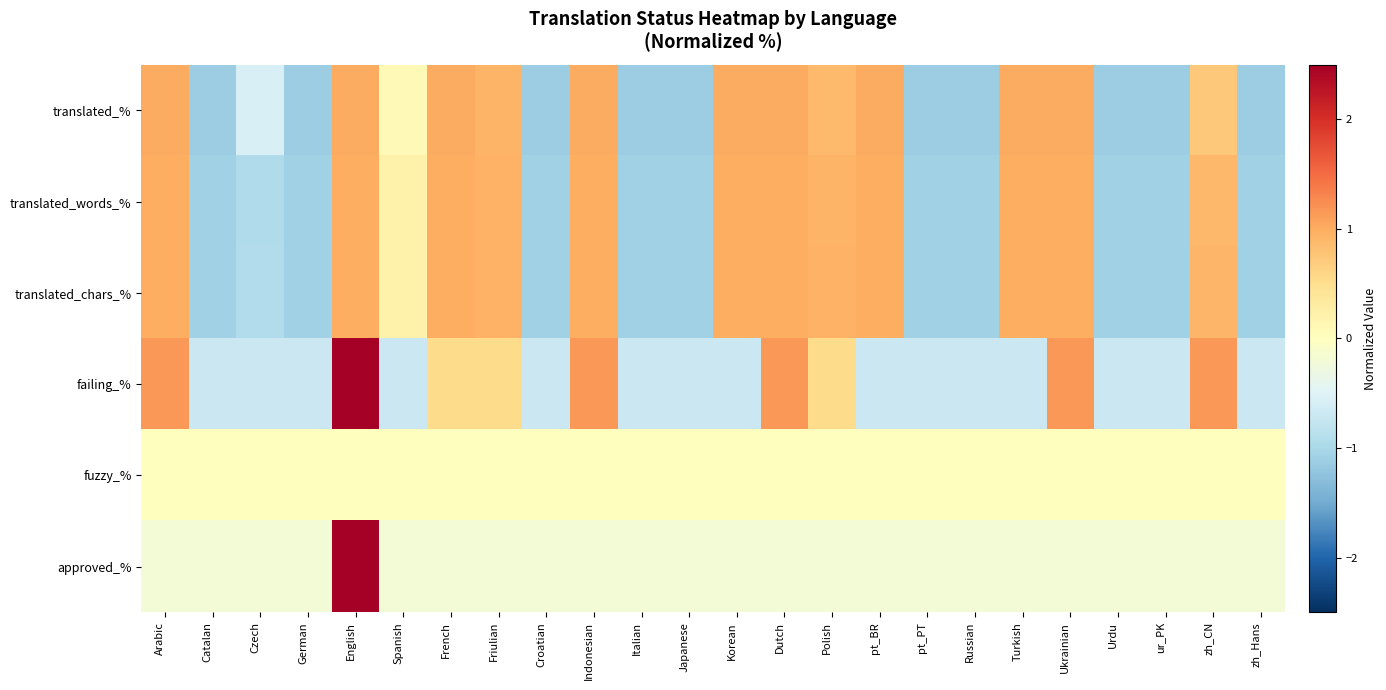

Count the number of data series in this chart.

6